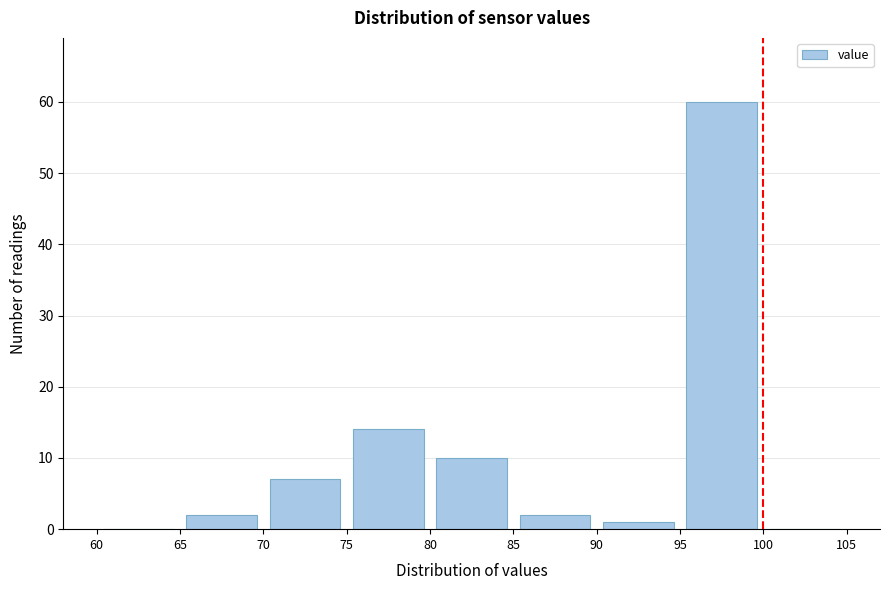

Reading left to right, transcribe this chart: for each bar, give the range it covers on the x-axis and its height. The values are not printed on the chart, so give them approximately, as read against the axis.

60 to 65: 0
65 to 70: 2
70 to 75: 7
75 to 80: 14
80 to 85: 10
85 to 90: 2
90 to 95: 1
95 to 100: 60
100 to 105: 0